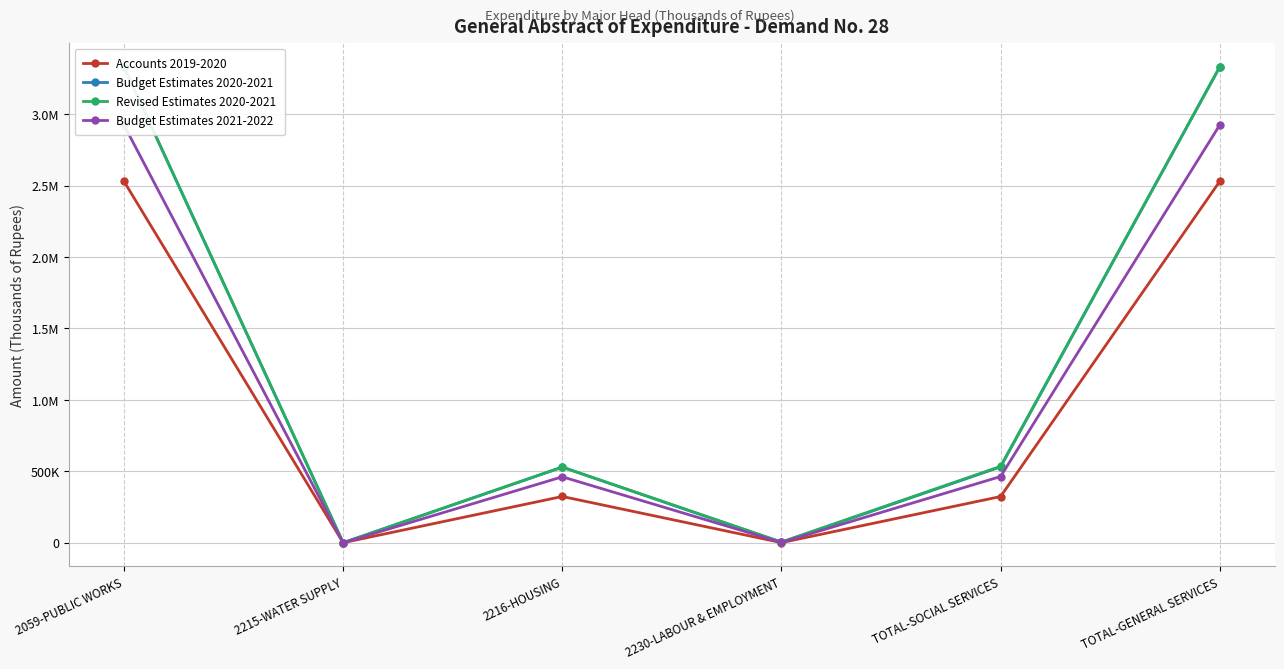

What is the average value of the Budget Estimates 2021-2022 series?

1129042